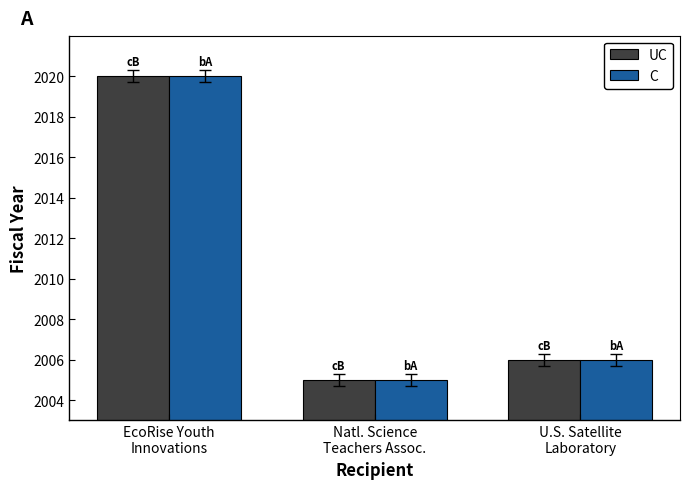

What is the maximum value for C?

2020